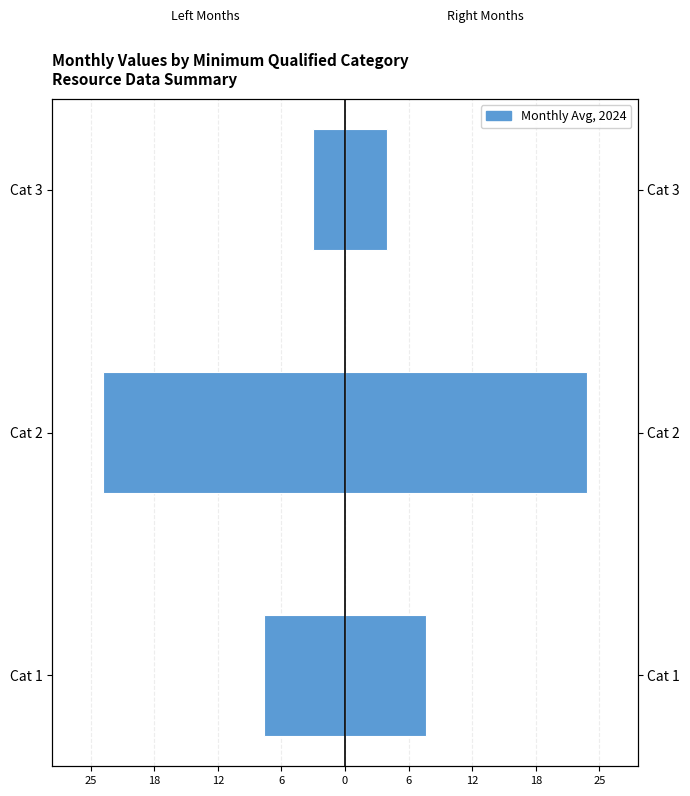

How many categories are shown in the chart?

3